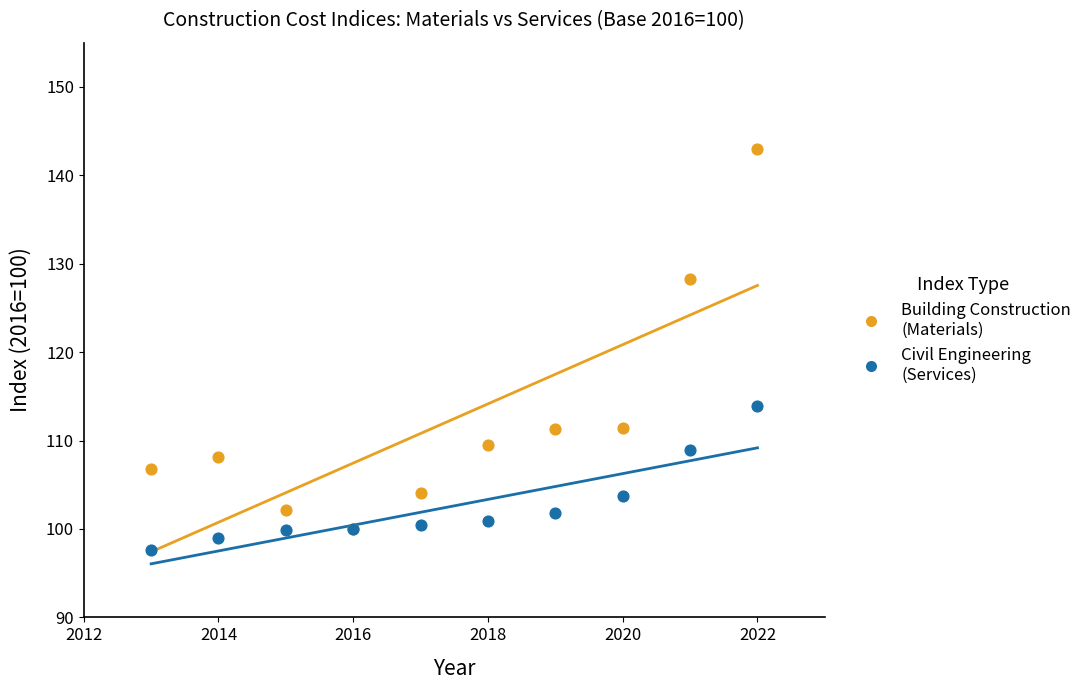

Across all series, what Y value is closest to 120?

113.9